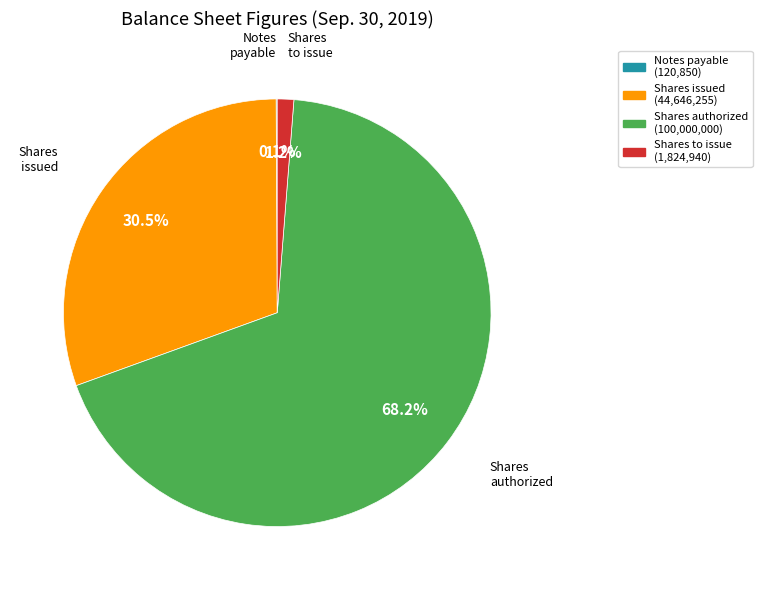

To the nearest percent, what is the difference between the largest and smallest slice percentages?

68%